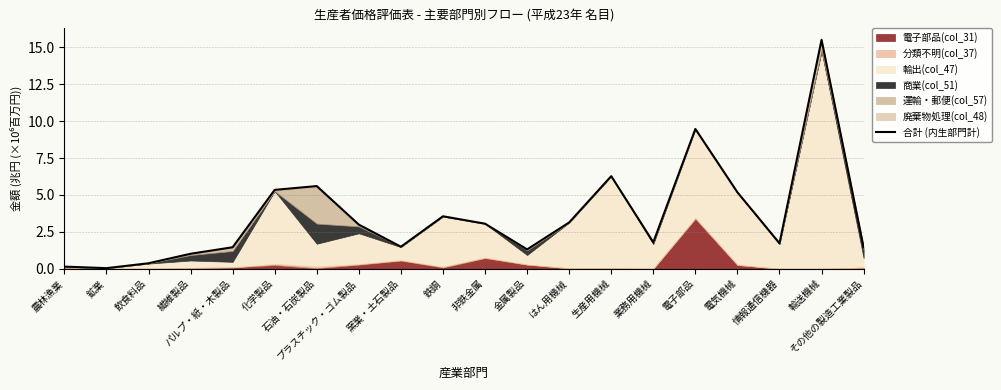

At which label is the value closest to 7?

生産用機械